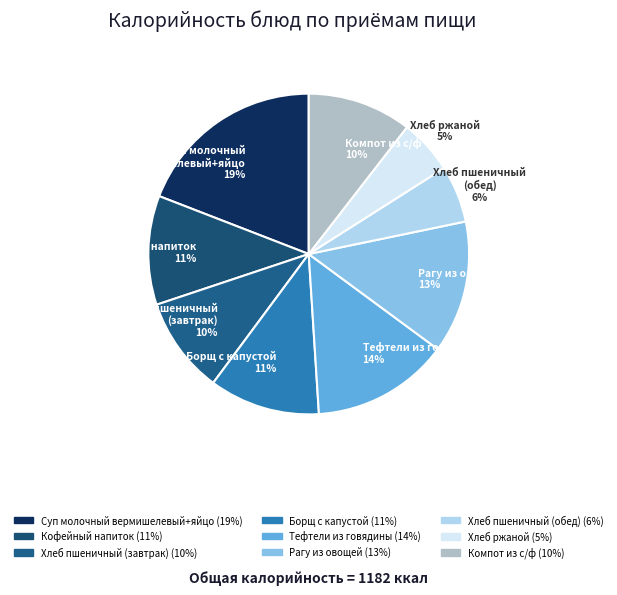

What is the largest slice in the pie chart?

Суп молочный вермишелевый+яйцо